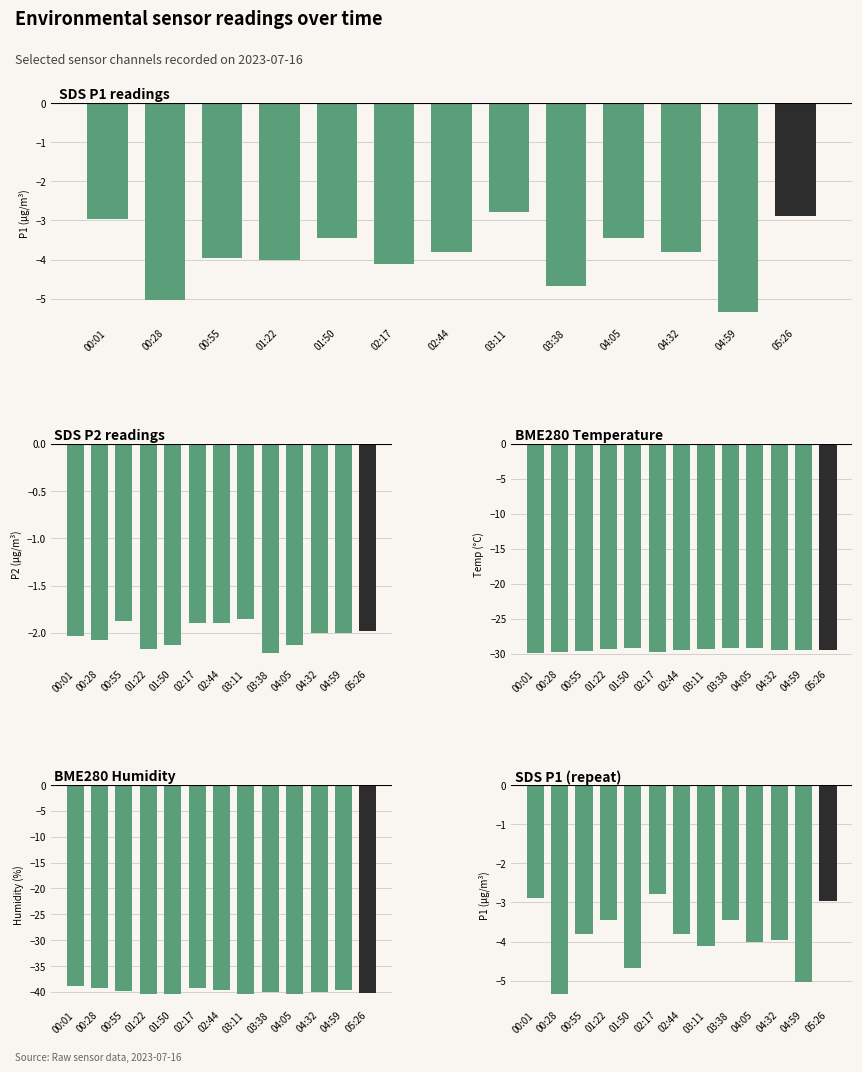

Does the chart contain any negative values?

Yes